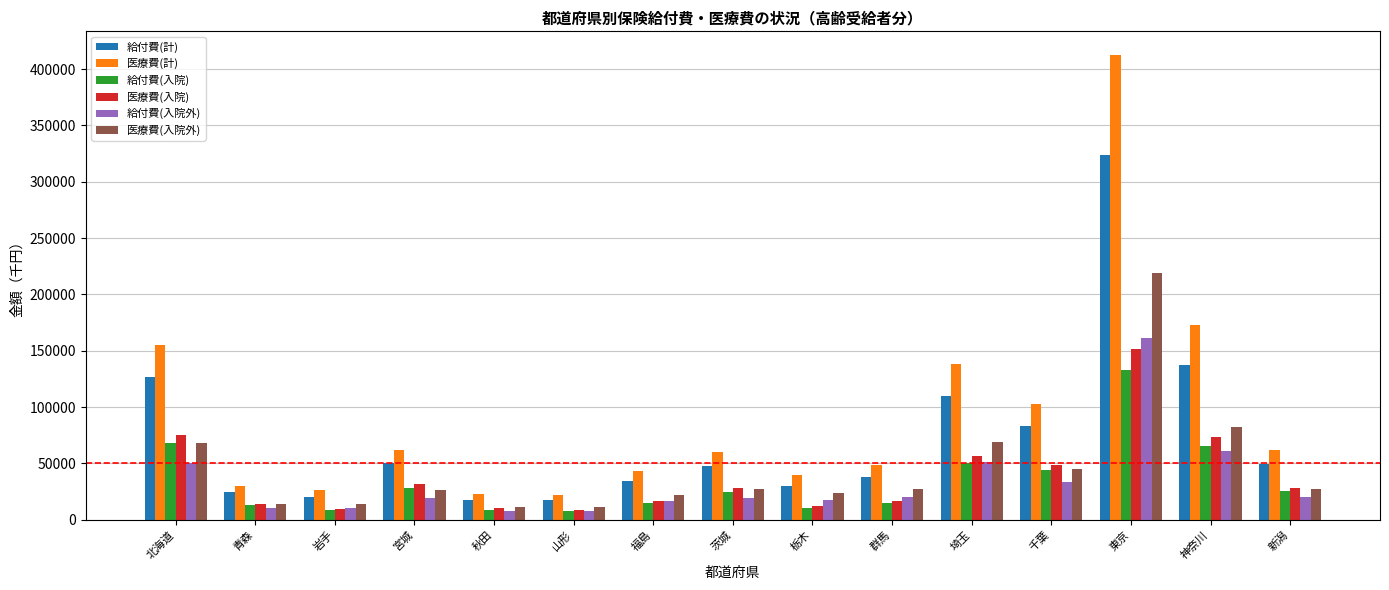

The value of 給付費(入院外) at 埼玉 is 14255.0. True or false?

False